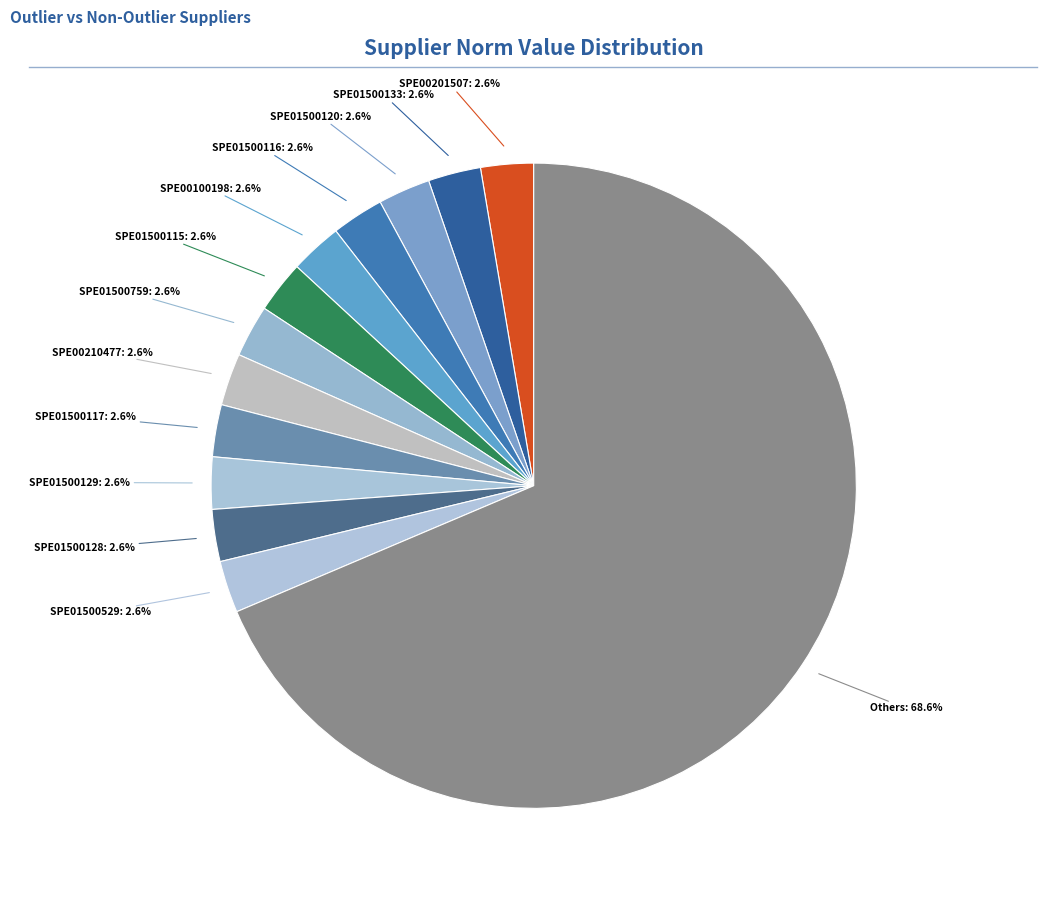

How many segments does this pie chart have?

13